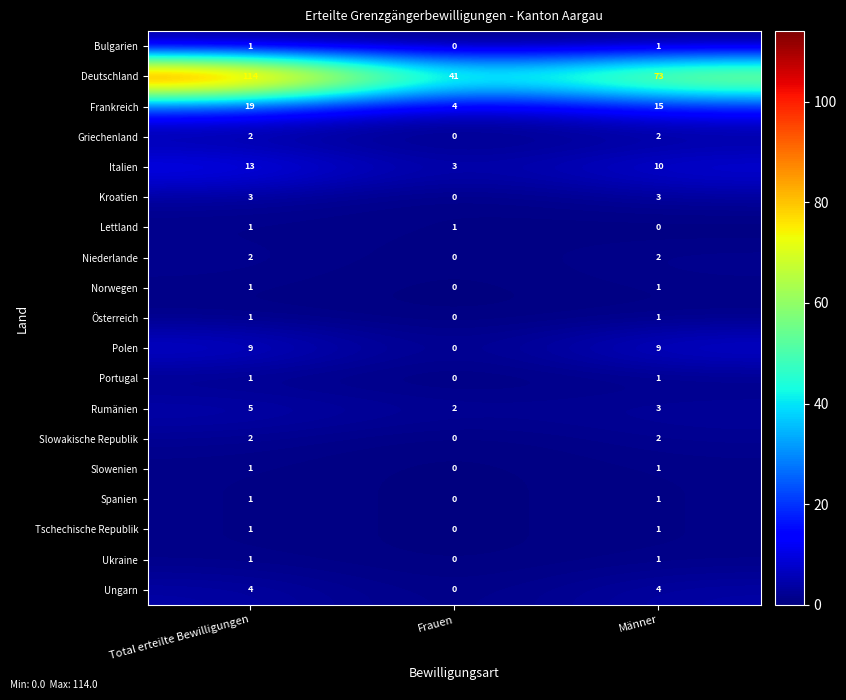

What is the sum of the Ungarn values at Frauen and Total erteilte Bewilligungen?

4